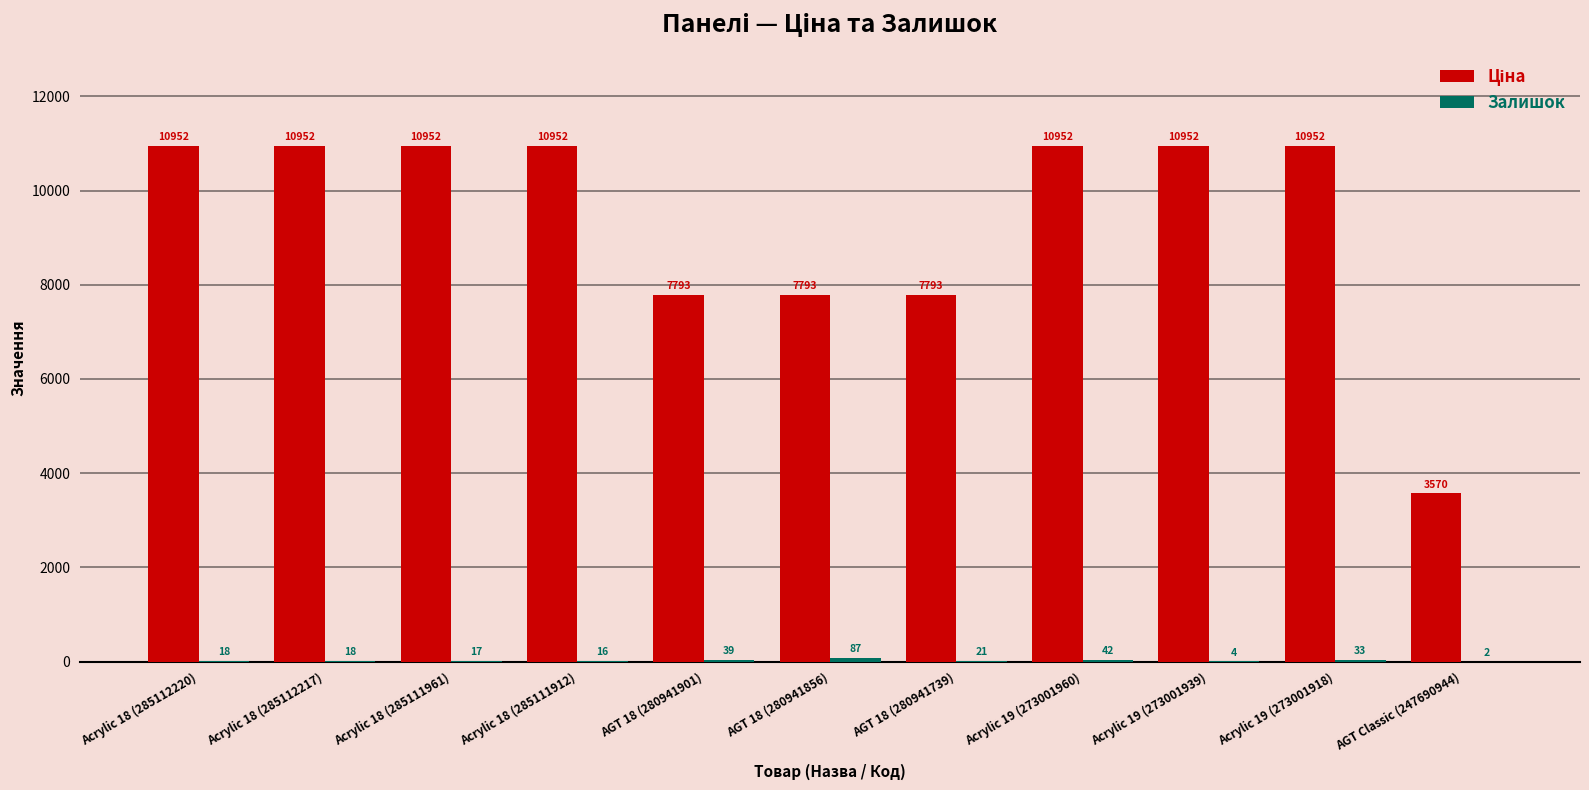

What is the maximum value shown in the chart?

10952.0